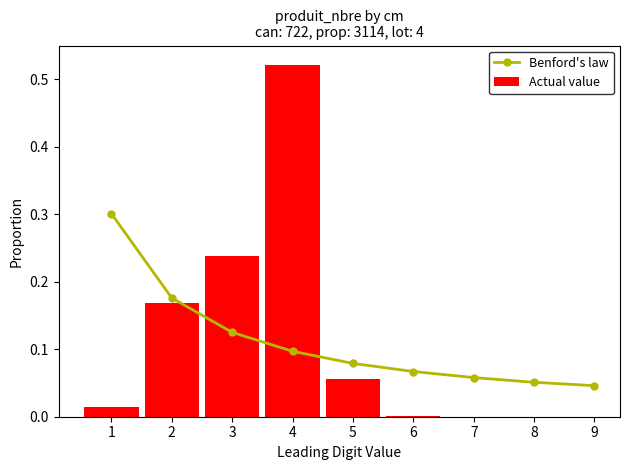

Rank the categories by value from highest to lowest.

4, 3, 2, 5, 1, 6